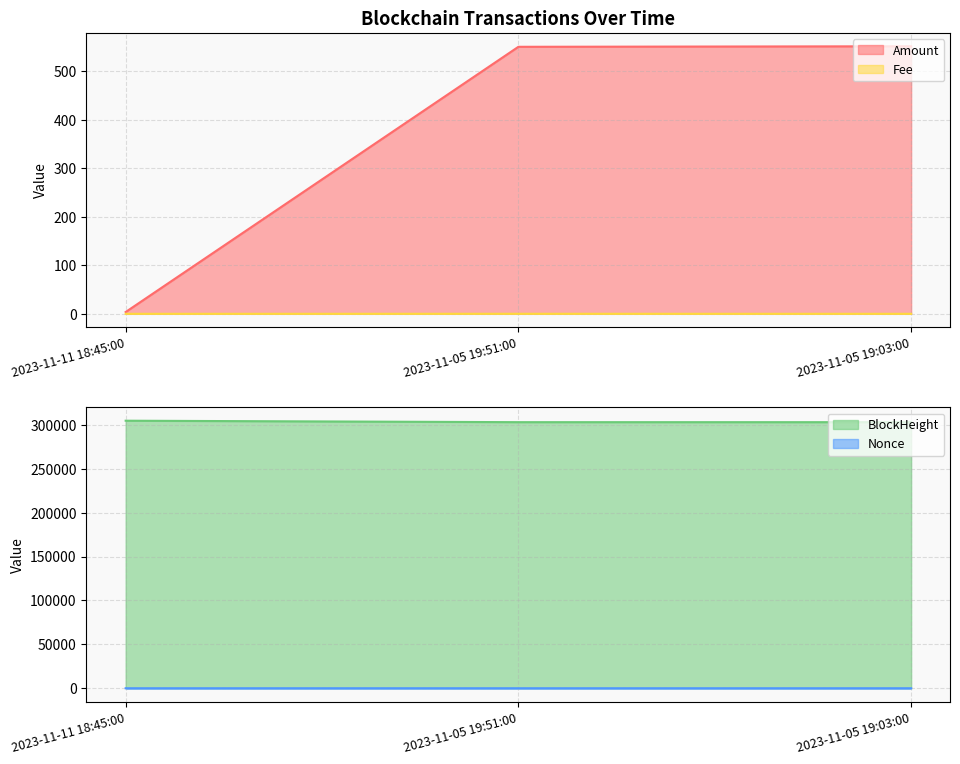

What is the label of the 3rd point from the right?

2023-11-11 18:45:00